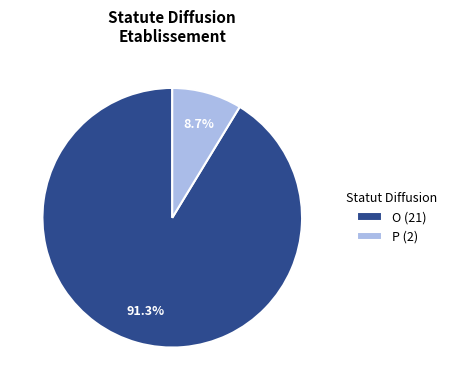

What percentage do P (2) and O (21) together represent?

100.0%